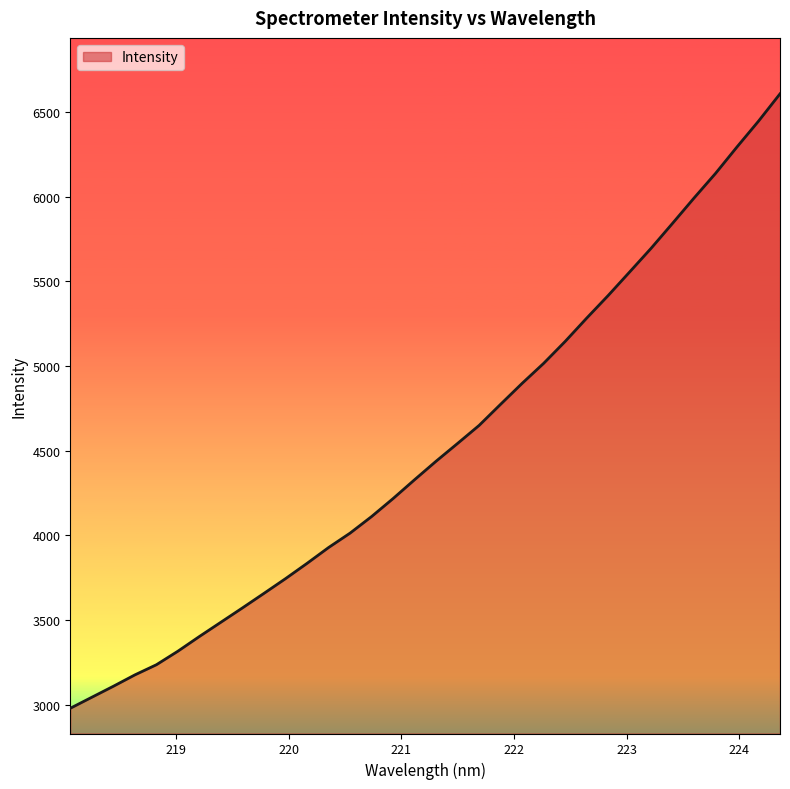

What is the minimum value shown in the chart?

2979.1